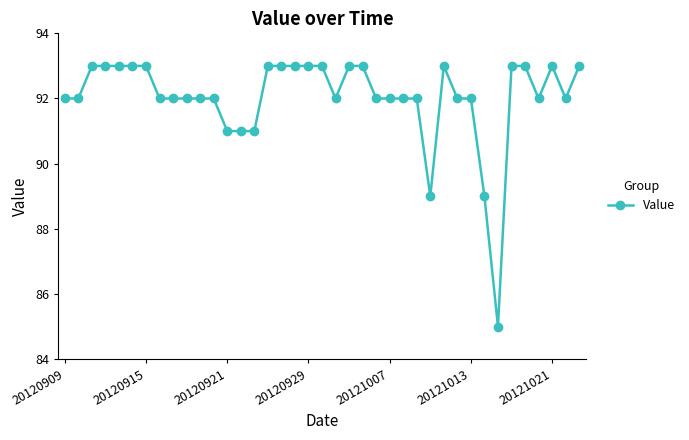

What is the value of the 37th point from the left?

93